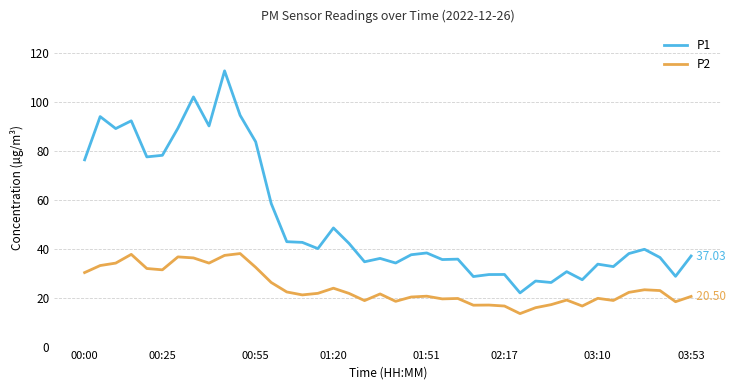

What is the difference between the second highest and minimum values in the P2 series?

24.2